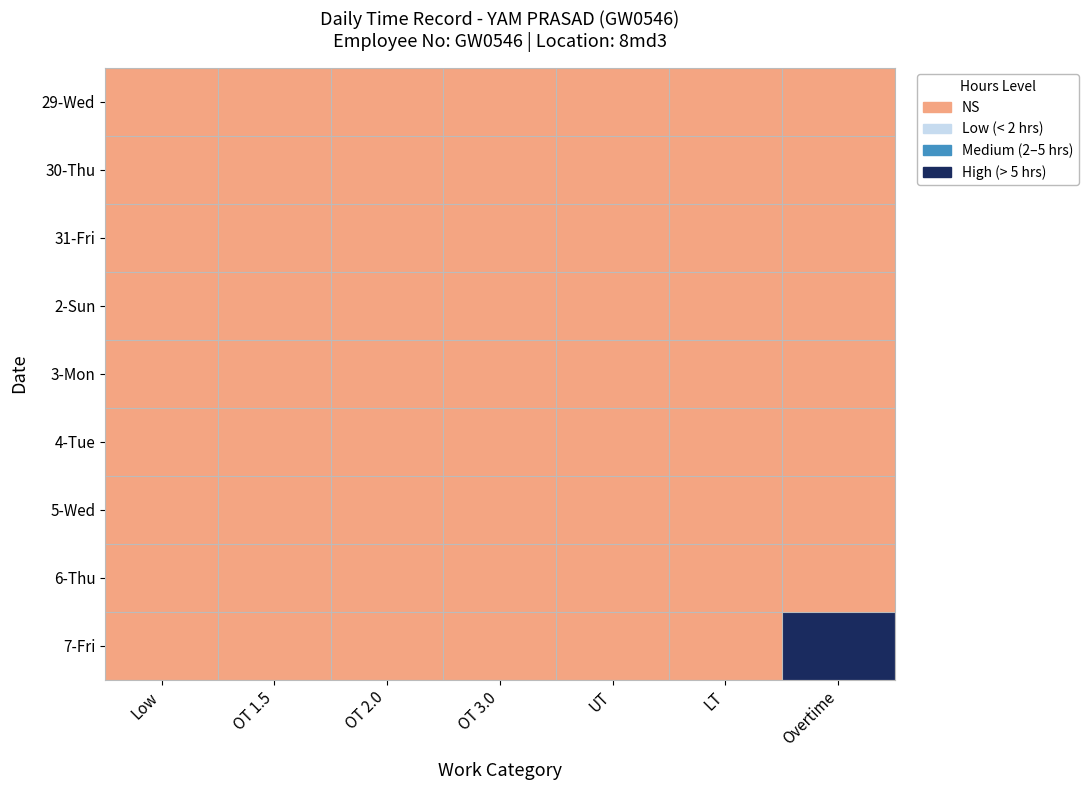

Reading left to right, extract all data points from this chart.

29-Wed: Low=0	OT 1.5=0	OT 2.0=0	OT 3.0=0	UT=0	LT=0	Overtime=0
30-Thu: Low=0	OT 1.5=0	OT 2.0=0	OT 3.0=0	UT=0	LT=0	Overtime=0
31-Fri: Low=0	OT 1.5=0	OT 2.0=0	OT 3.0=0	UT=0	LT=0	Overtime=0
2-Sun: Low=0	OT 1.5=0	OT 2.0=0	OT 3.0=0	UT=0	LT=0	Overtime=0
3-Mon: Low=0	OT 1.5=0	OT 2.0=0	OT 3.0=0	UT=0	LT=0	Overtime=0
4-Tue: Low=0	OT 1.5=0	OT 2.0=0	OT 3.0=0	UT=0	LT=0	Overtime=0
5-Wed: Low=0	OT 1.5=0	OT 2.0=0	OT 3.0=0	UT=0	LT=0	Overtime=0
6-Thu: Low=0	OT 1.5=0	OT 2.0=0	OT 3.0=0	UT=0	LT=0	Overtime=0
7-Fri: Low=0	OT 1.5=0	OT 2.0=0	OT 3.0=0	UT=0	LT=0	Overtime=3